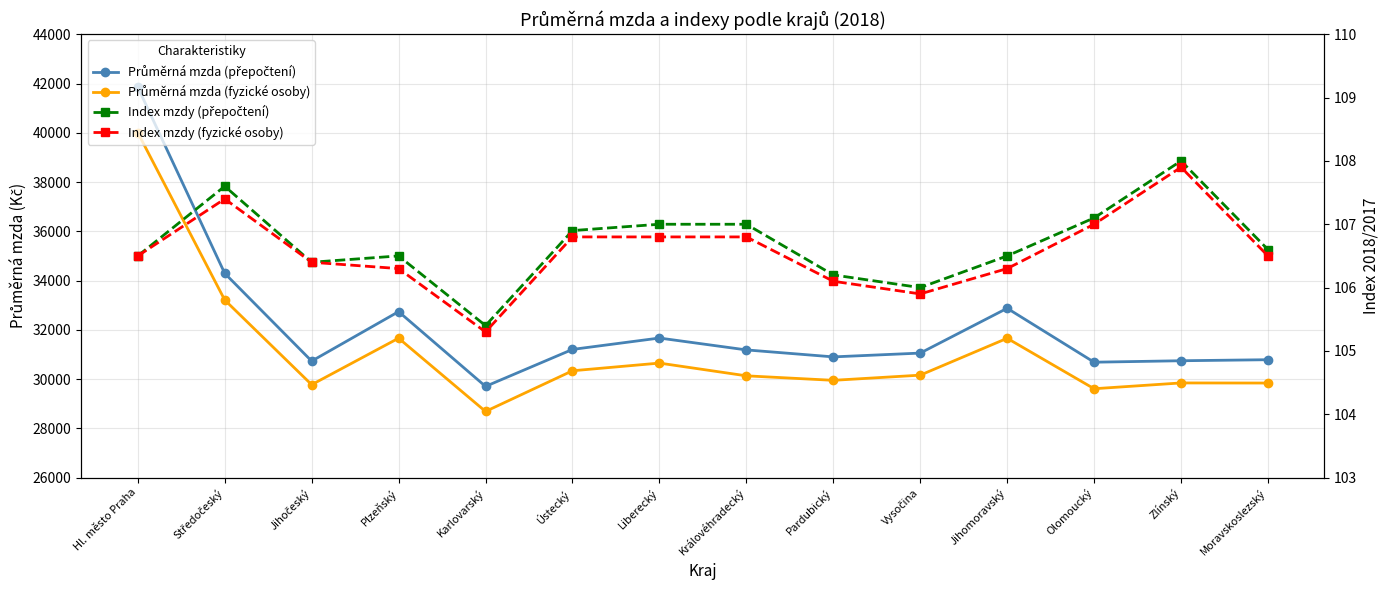

Which series has the widest spread of values?

Průměrná mzda (přepočtení)